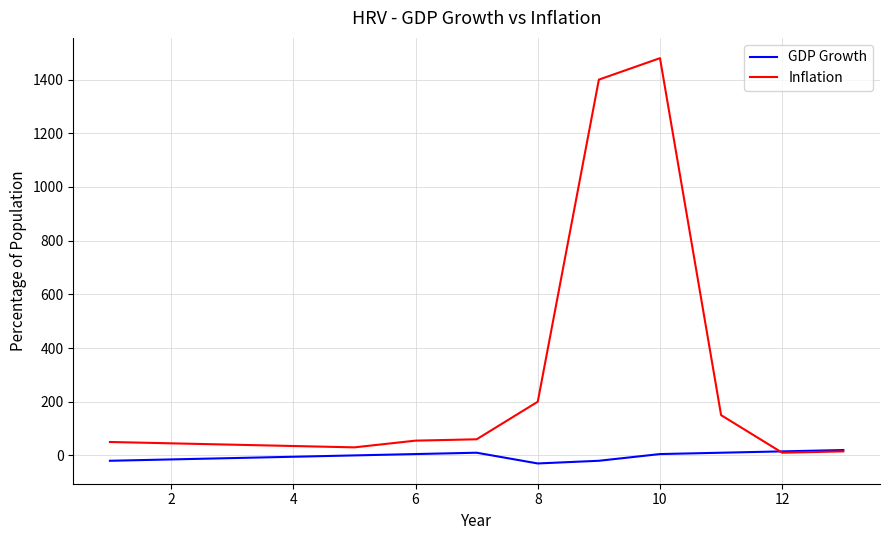

What is the greatest value displayed?

1480